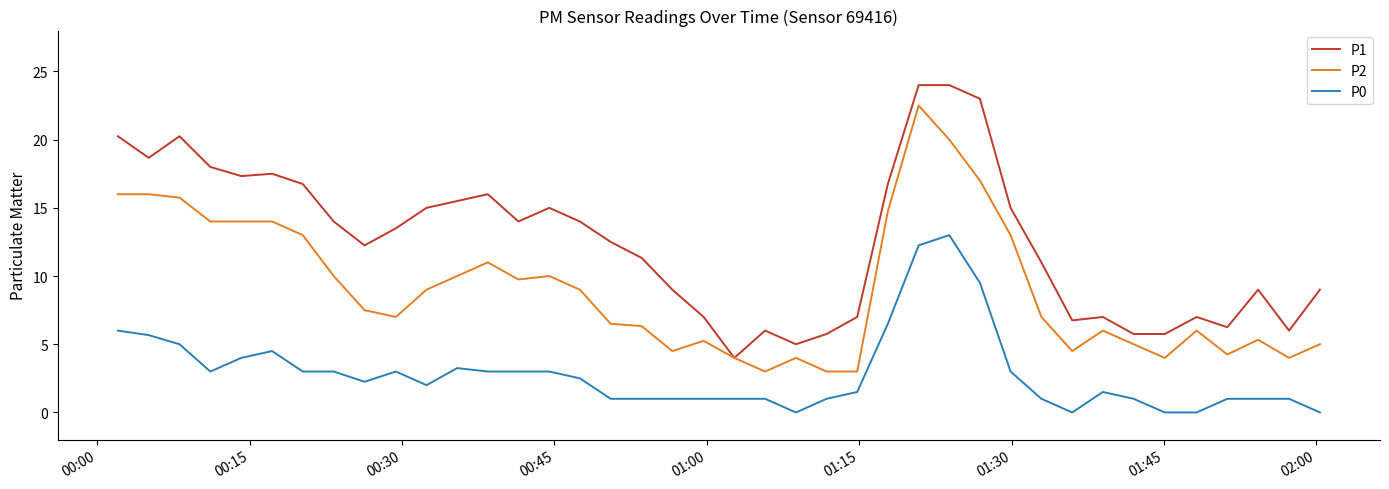

List the series in order of their peak value, lowest first.

P0, P2, P1